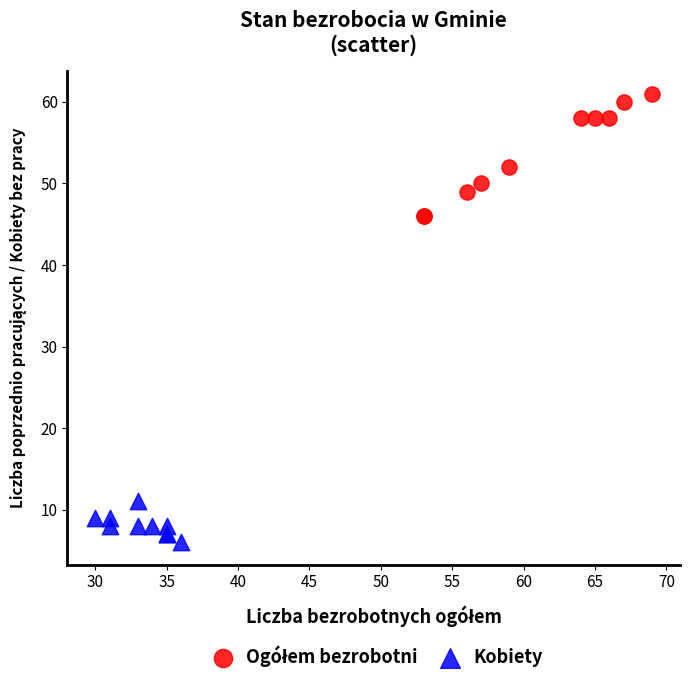

Which series reaches the minimum Y coordinate?

Kobiety